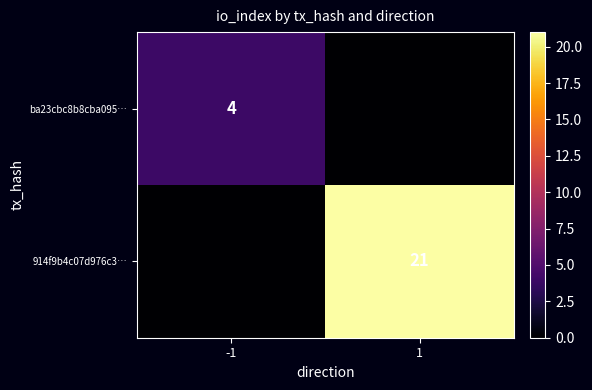

What is the sum of all ba23cbc8b8cba095… values?

4